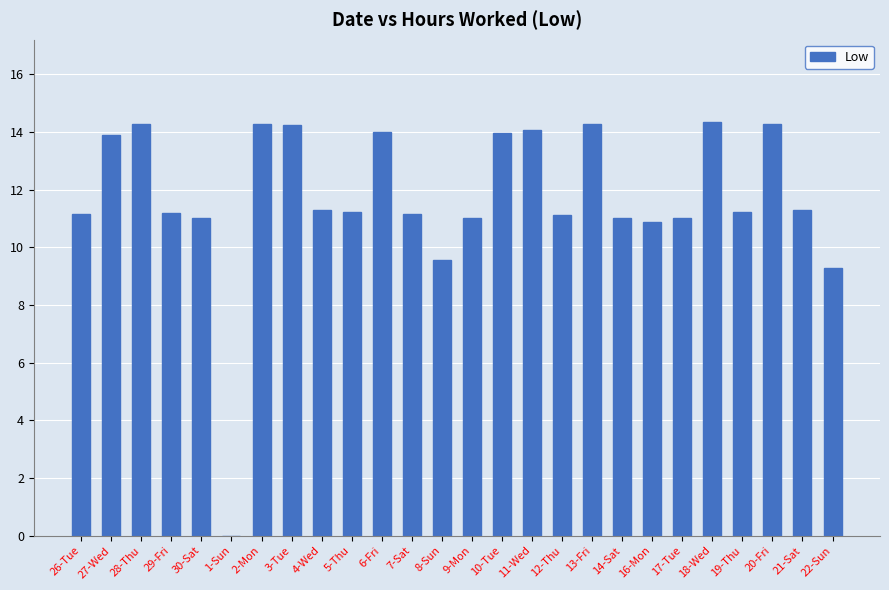

What is the change in value from 2-Mon to 17-Tue?

-3.3